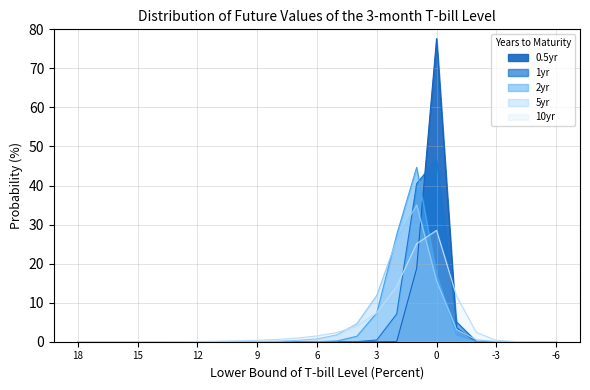

Between which two adjacent categories do 1yr and 0.5yr first intersect?

1 and 0